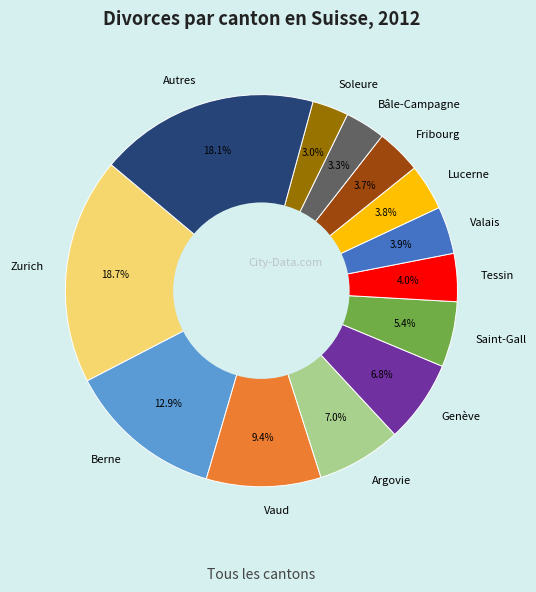

How much of the chart is everything except Argovie?

93.0%